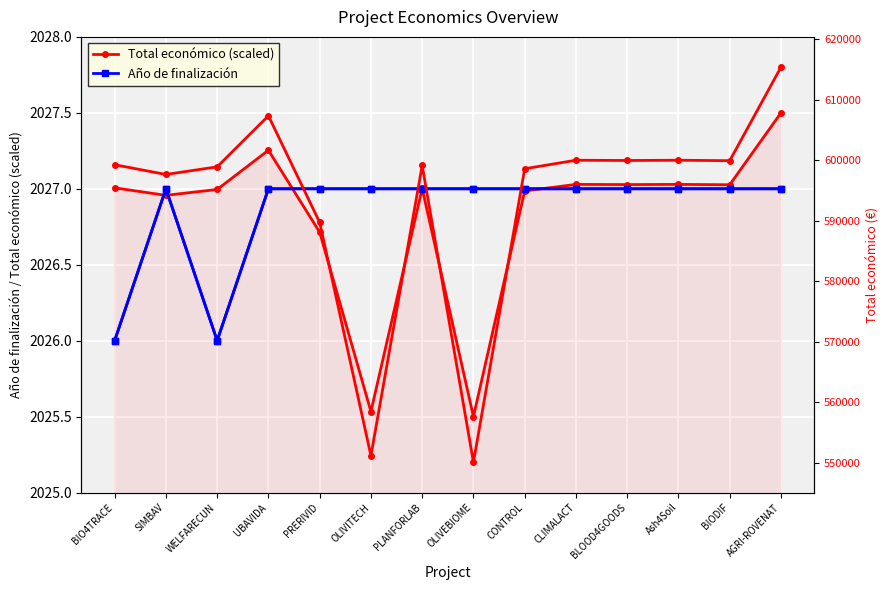

How many data points in Total económico (scaled) are above 2027?

8